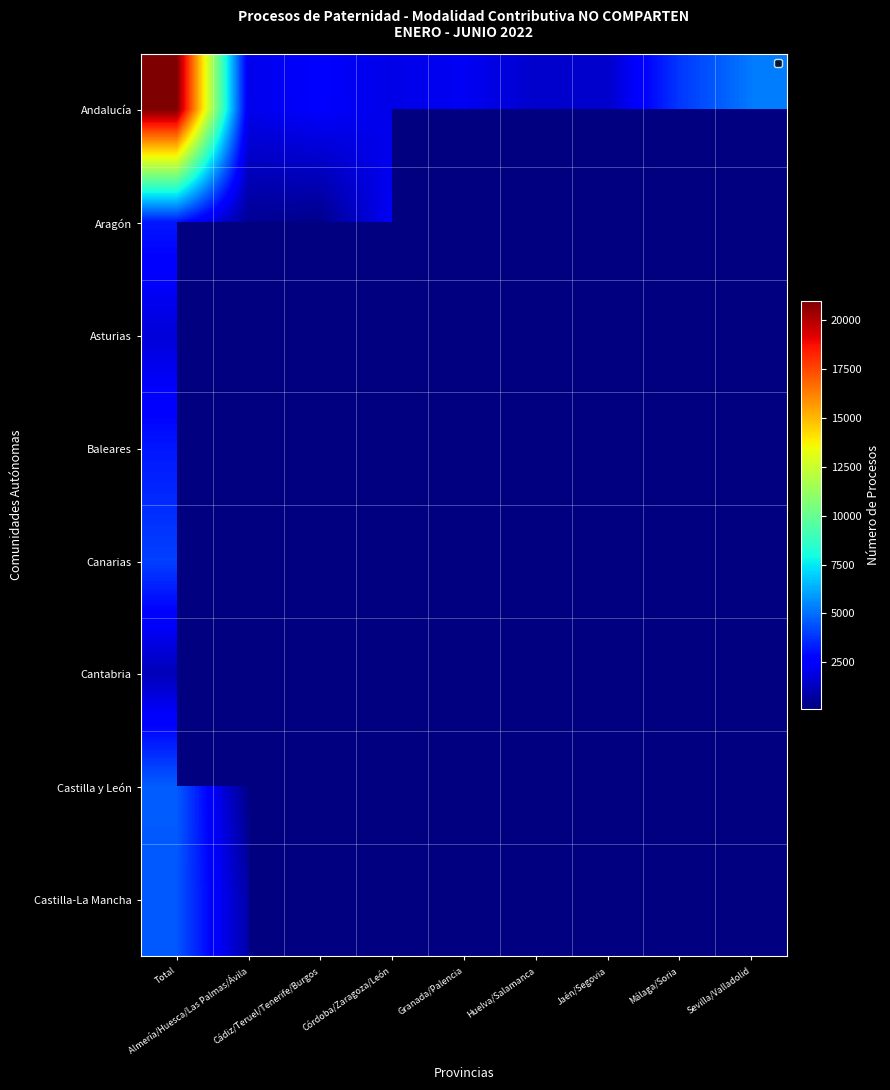

At how many categories does at least one series exceed 9161?

1